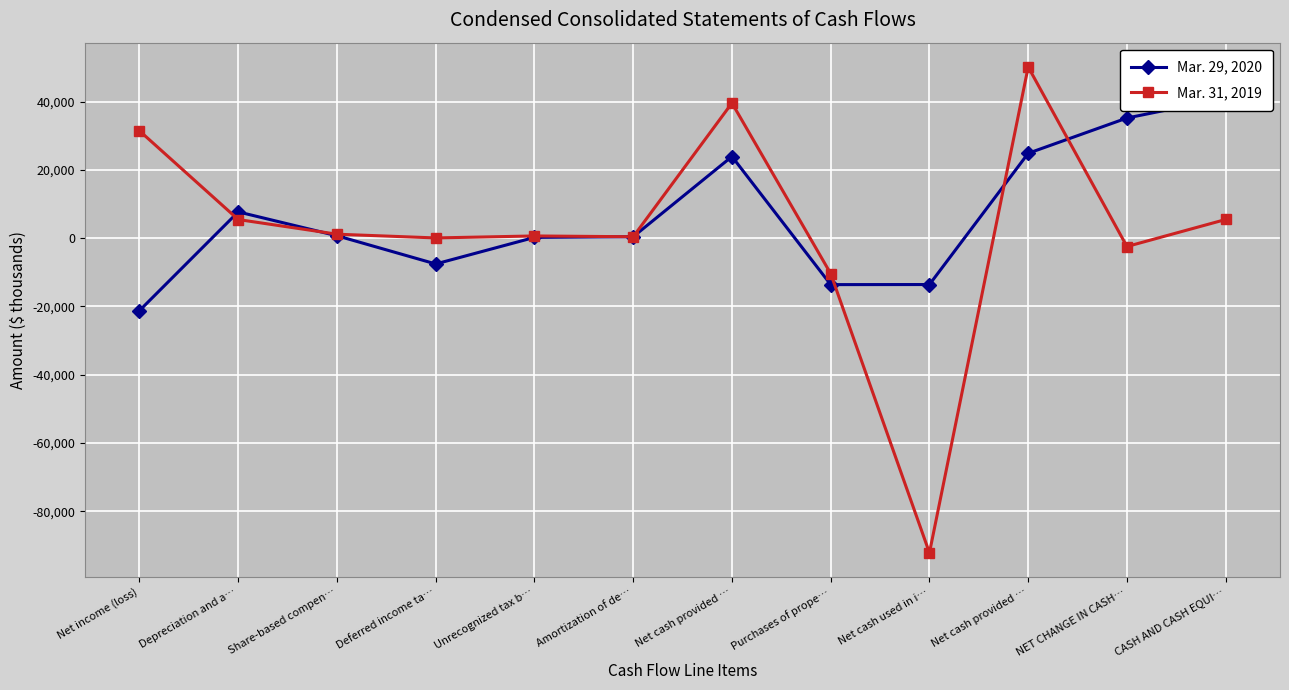

Between Amortization of de… and CASH AND CASH EQUI…, which is larger?

CASH AND CASH EQUI…